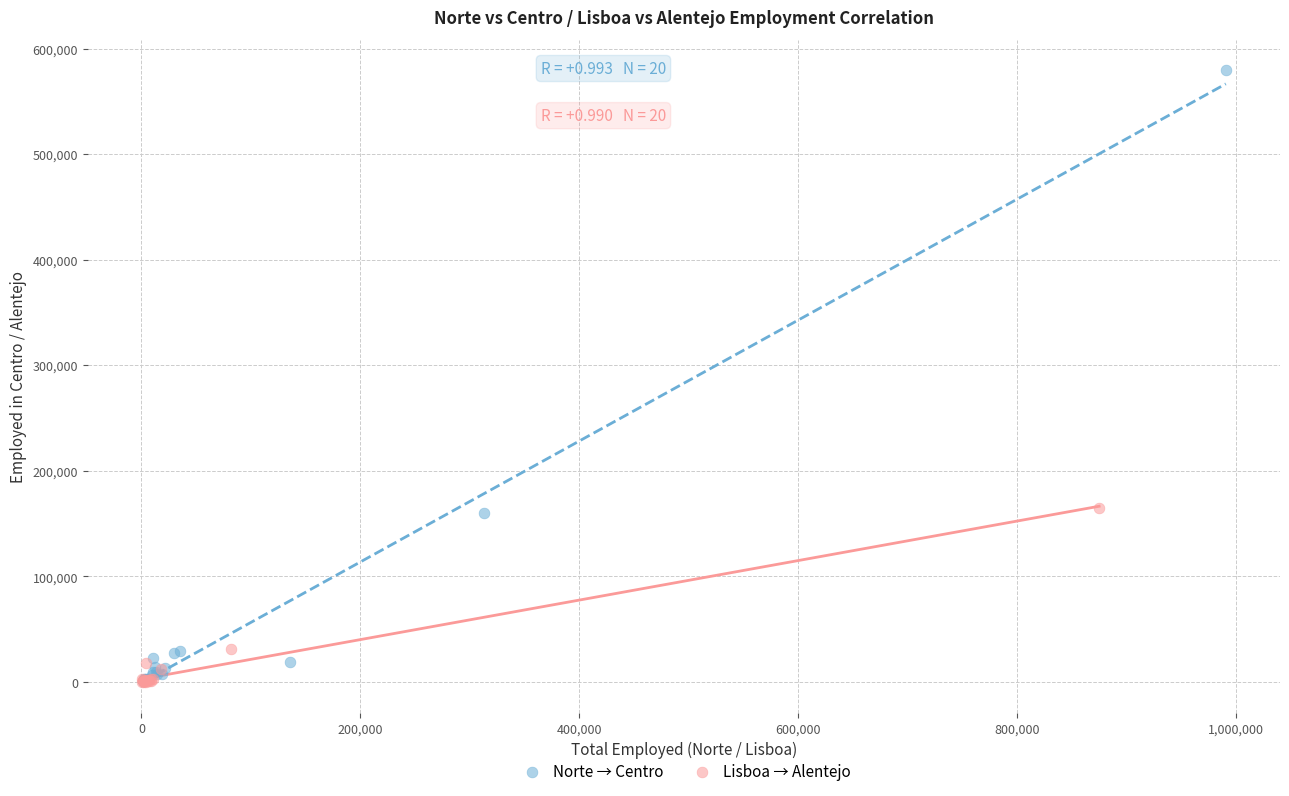

Which series has the widest spread of Y values?

Norte → Centro